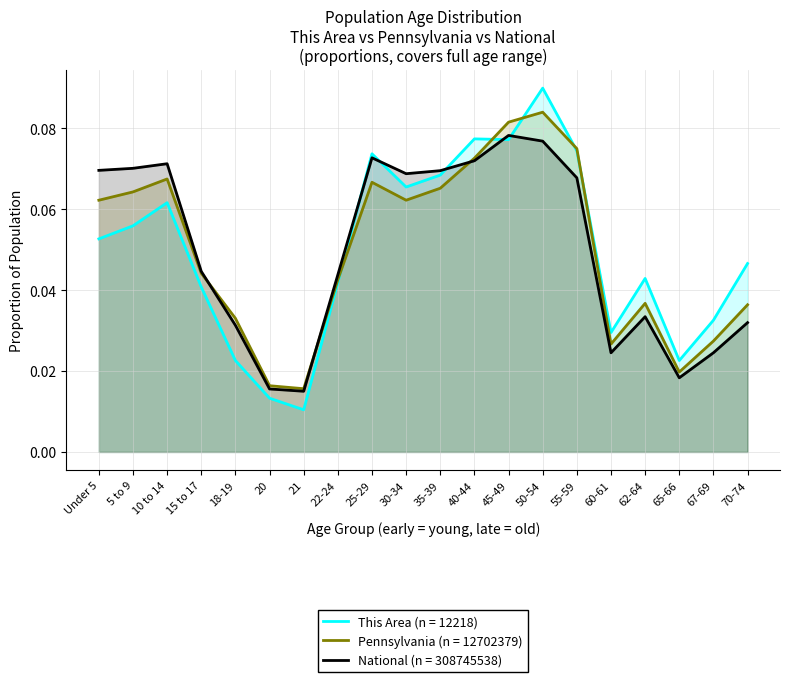

How many times do National (n = 308745538) and Pennsylvania (n = 12702379) cross each other?

3